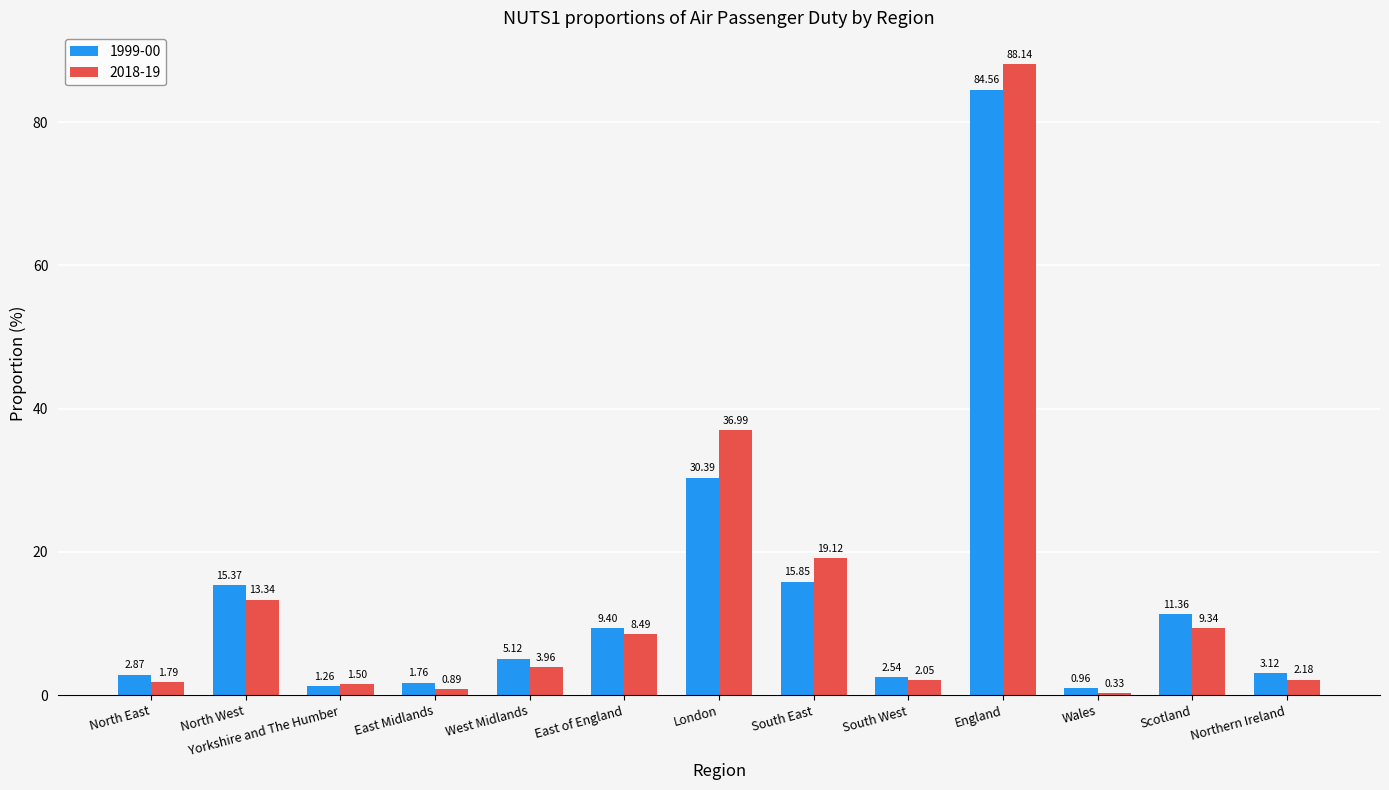

The value of 2018-19 at North West is 3.9. True or false?

False